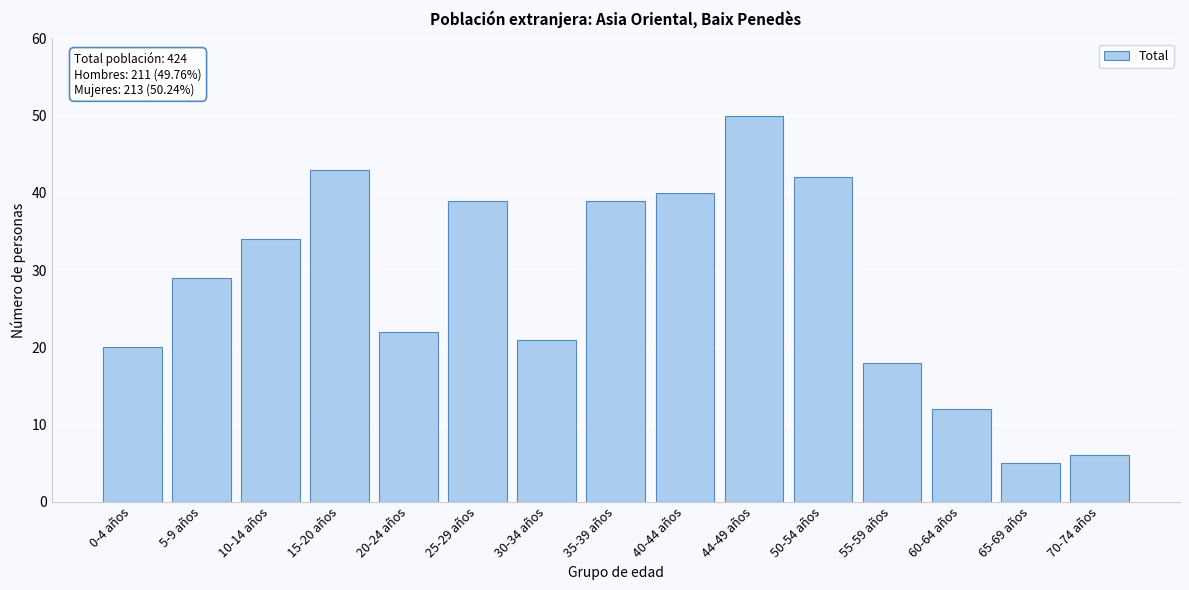

Reading left to right, extract all data points from this chart.

20	29	34	43	22	39	21	39	40	50	42	18	12	5	6